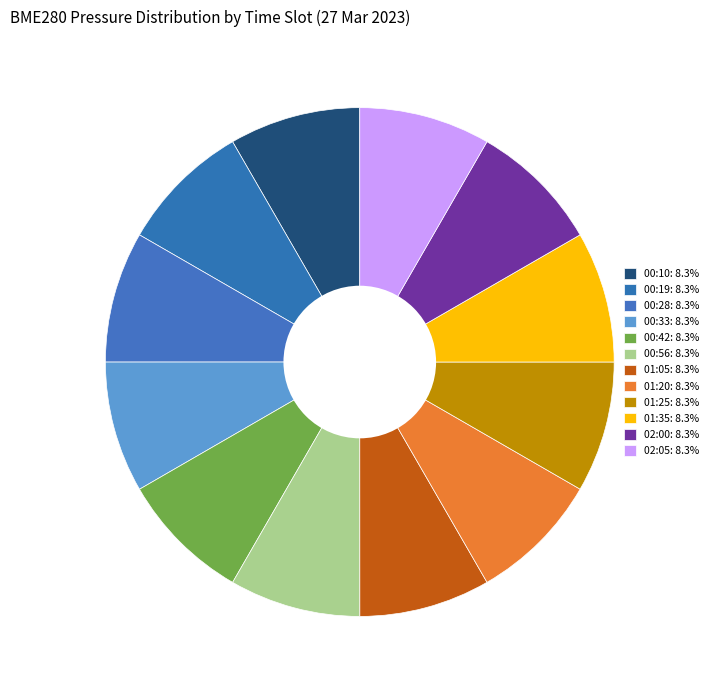

Count the number of slices in the pie.

12